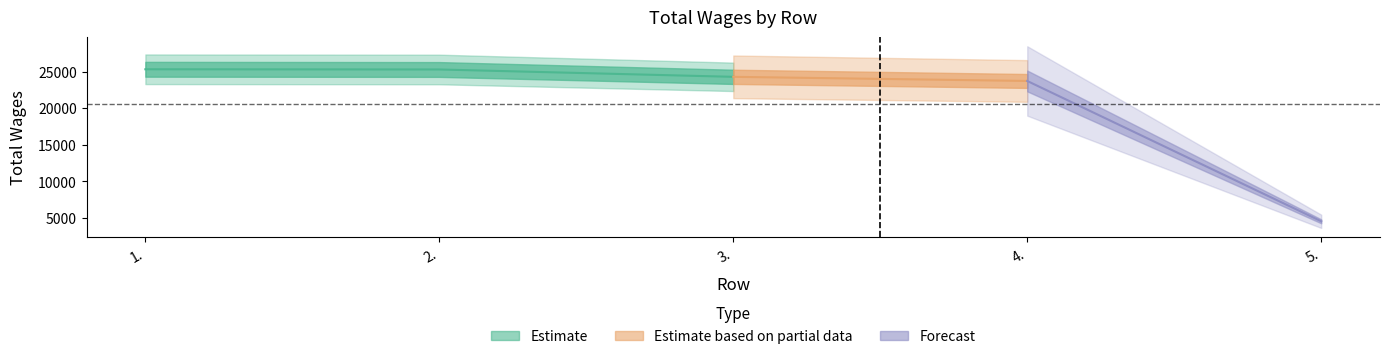

What is the minimum value shown in the chart?

4542